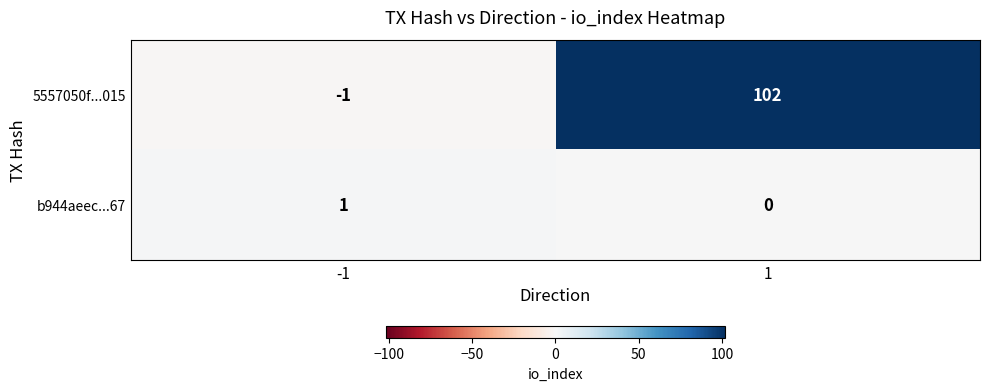

Between -1 and 1, which series saw the biggest shift?

5557050f...015